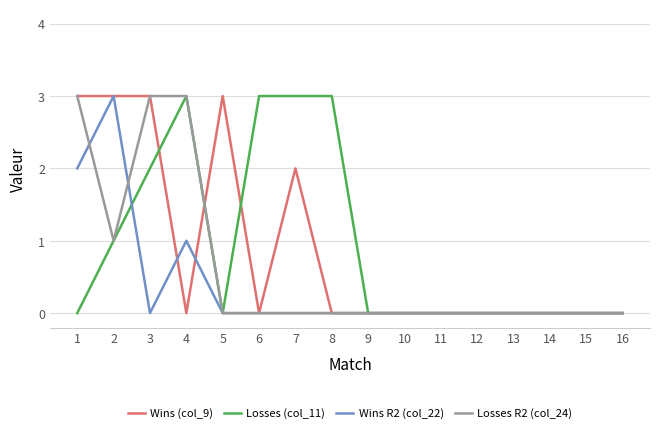

What is the difference between the highest and lowest values at 5?

3